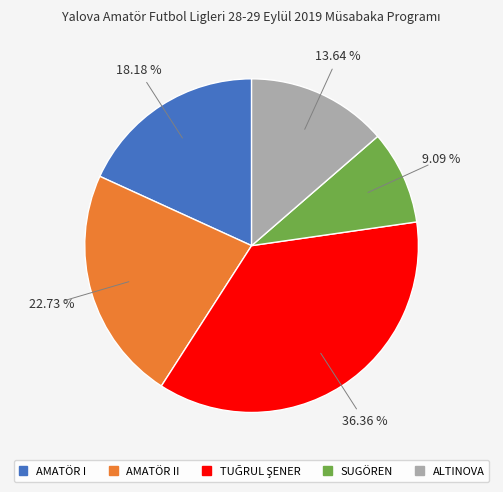

Is there a majority slice in this chart?

No